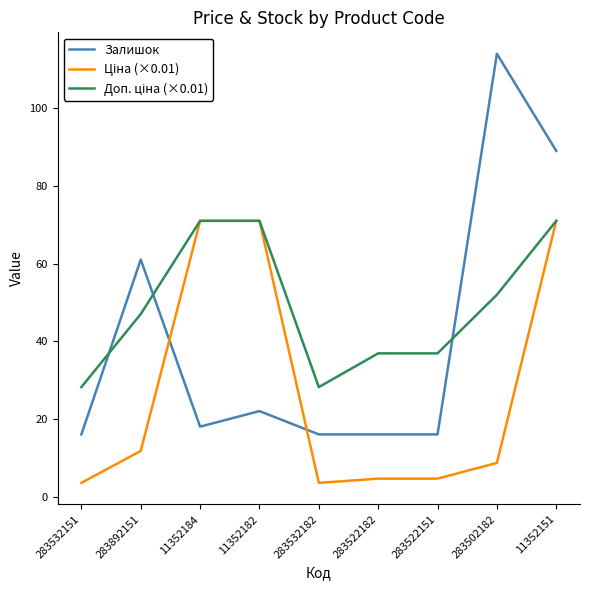

Read the Залишок value at 283892151.

61.0